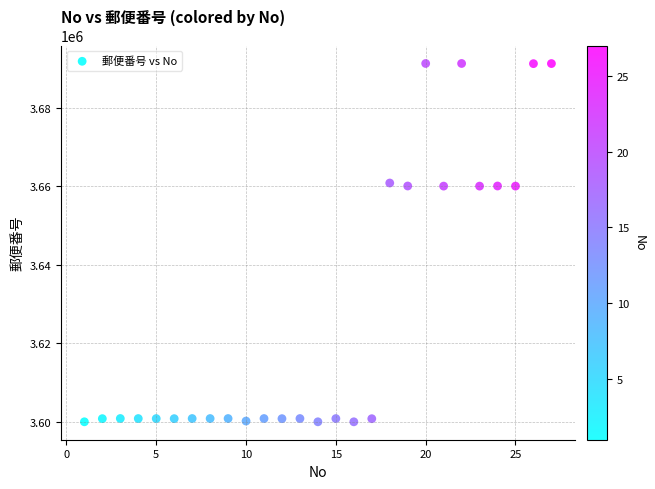

What is the range of X values (max minus min)?

26